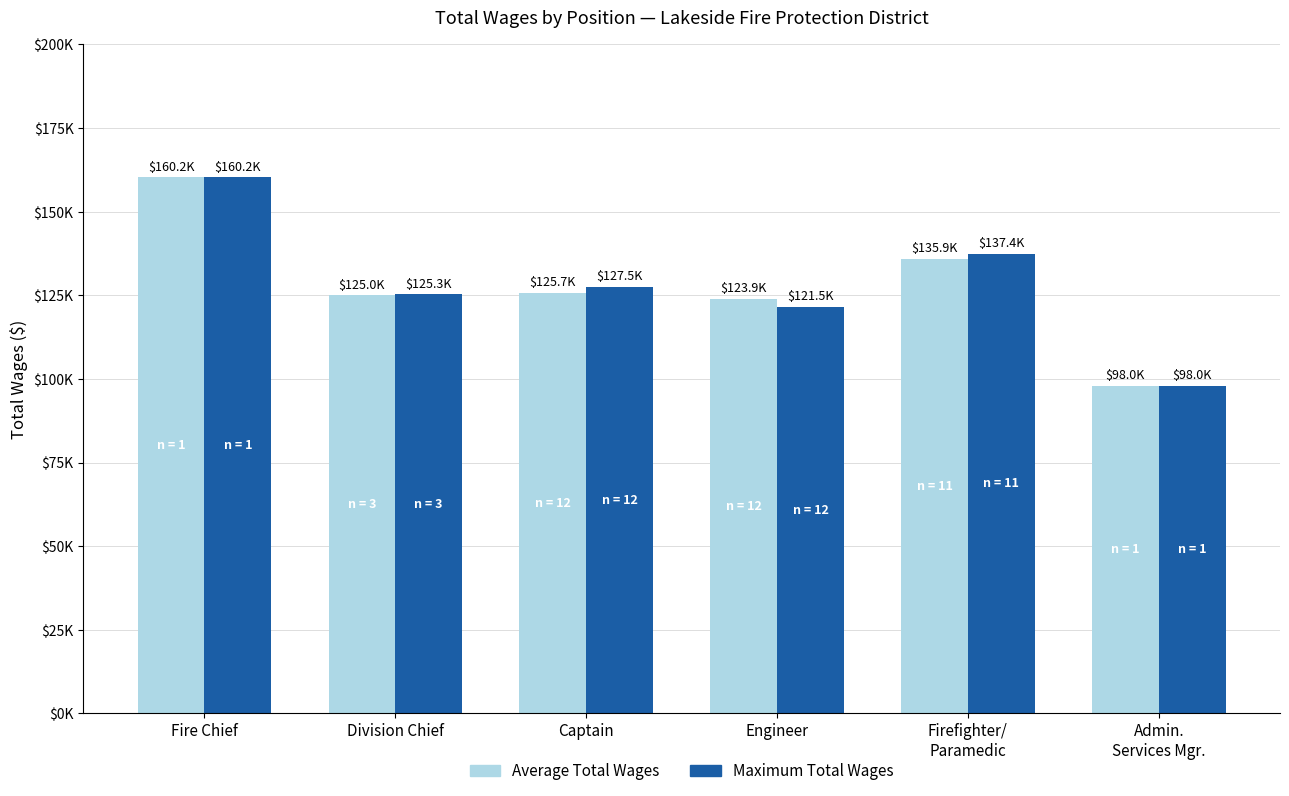

What are all the series names shown in the legend?

Average Total Wages, Maximum Total Wages